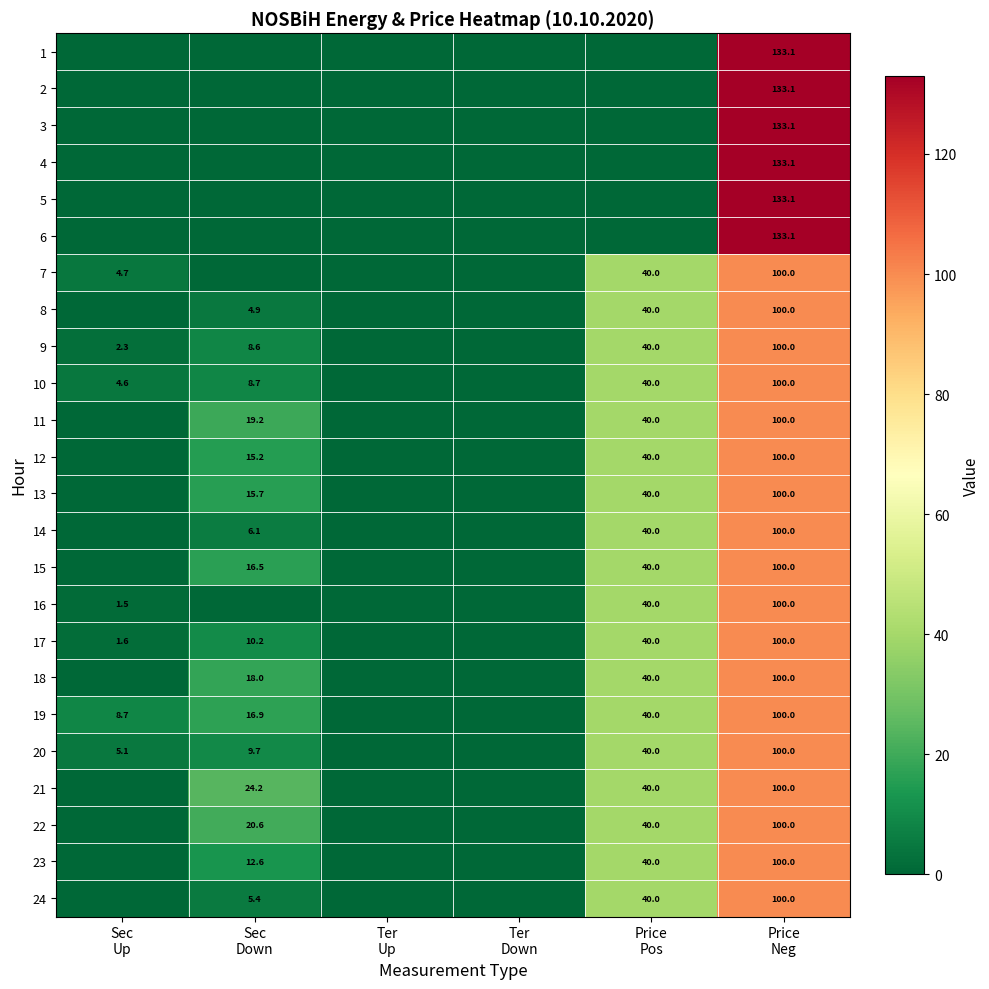

What is the greatest value displayed?

133.1